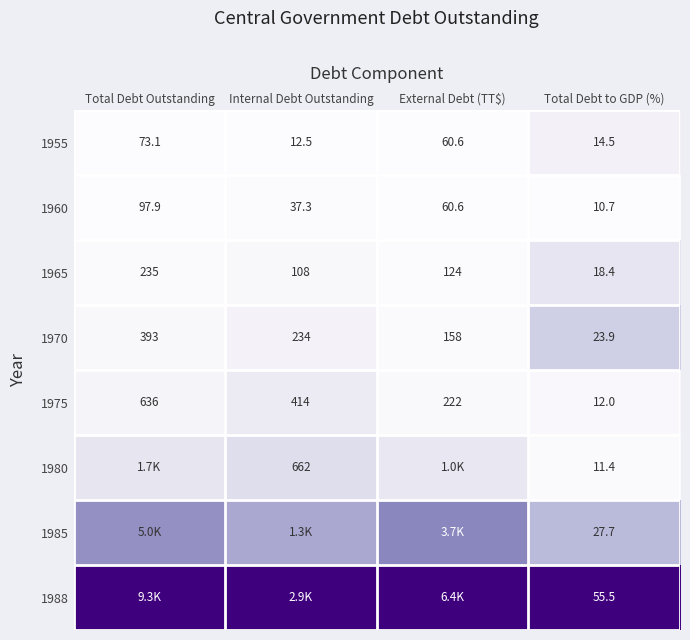

Is the value of 1960 at Internal Debt Outstanding greater than the value of 1975 at Total Debt Outstanding?

No